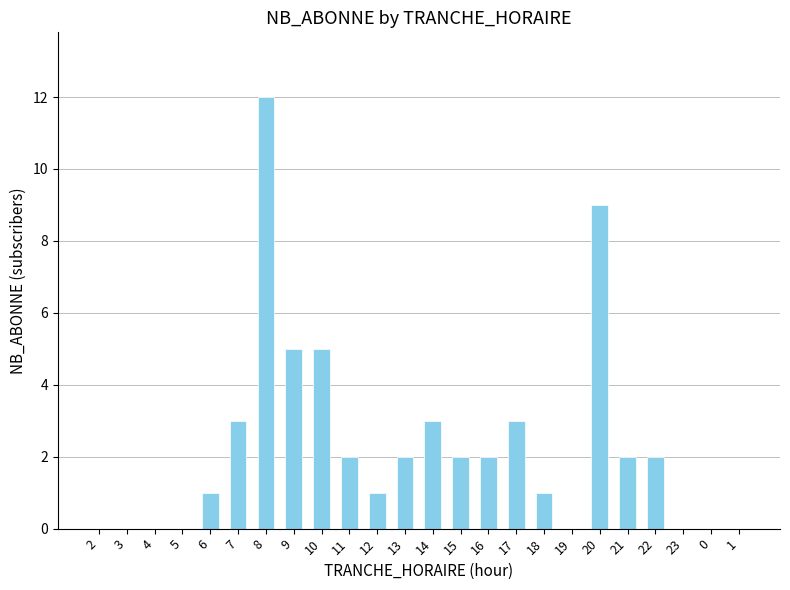

Which has a higher value, 10 or 4?

10